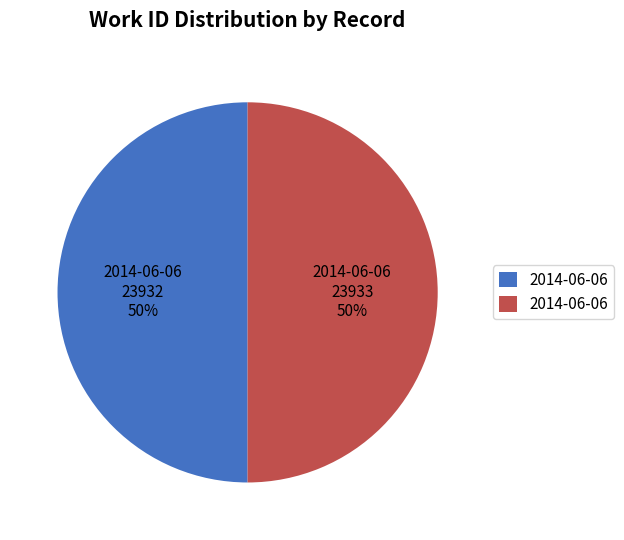

To the nearest percent, what is the average slice percentage?

50%